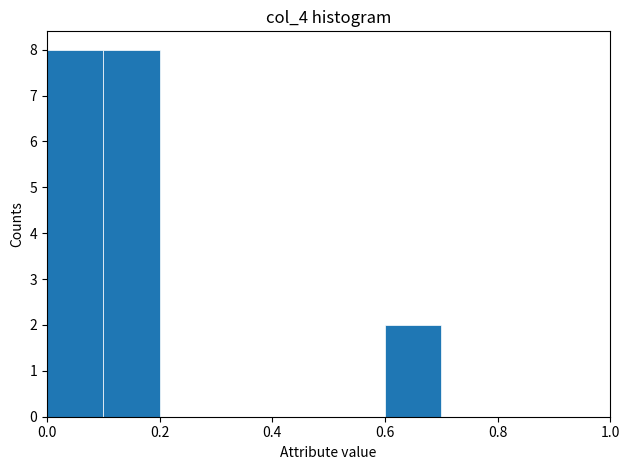

How tall is the bar that spans 0.6 to 0.7 on the x-axis? The values are not printed on the chart, so give them approximately, as read against the axis.

2